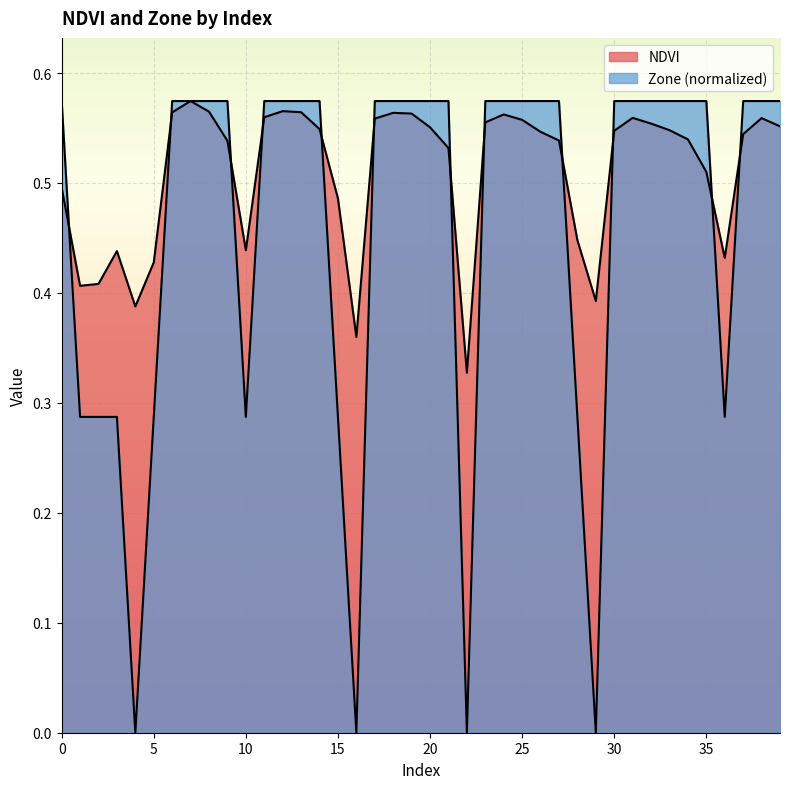

Between which two adjacent categories do NDVI and Zone first intersect?

0 and 1